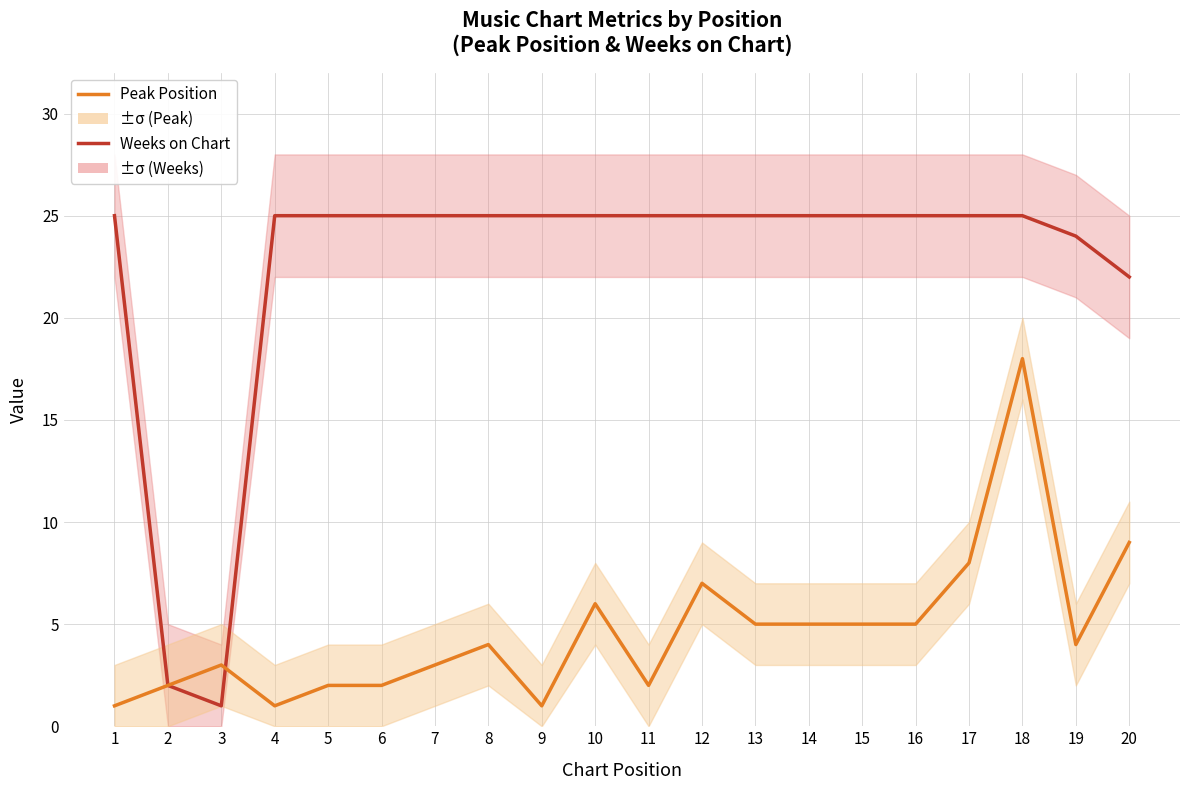

Which series has the largest range (max minus min)?

Weeks on Chart